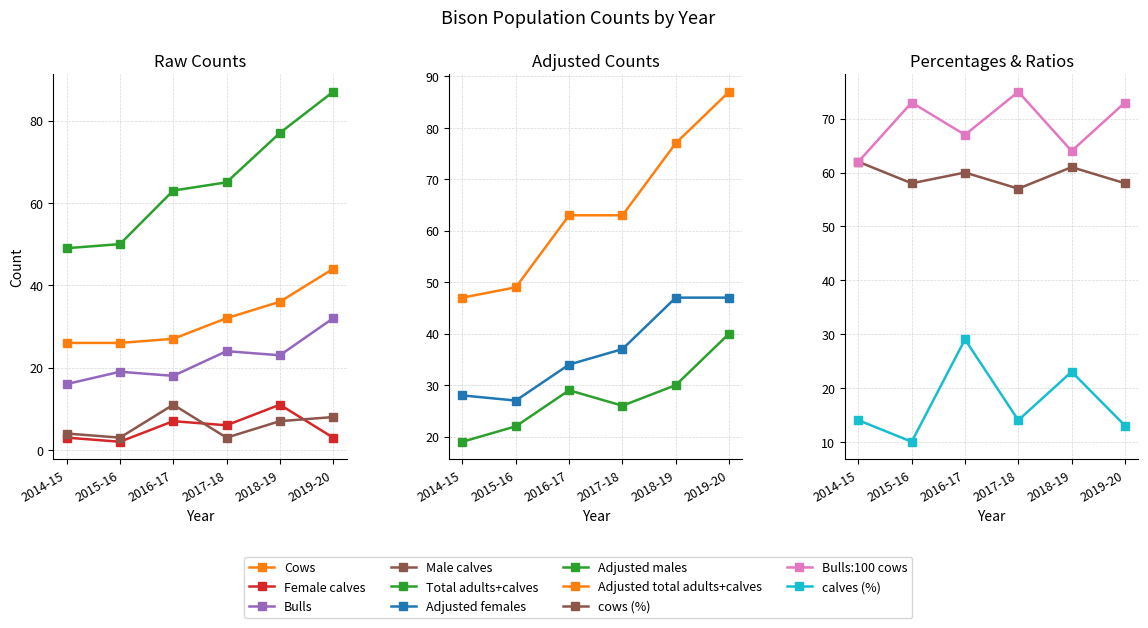

Is the value of Female calves at 2018-19 greater than the value of Bulls at 2019-20?

No